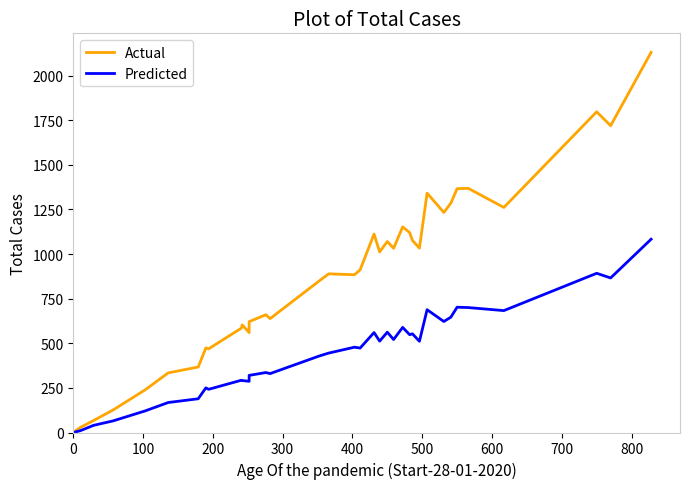

What is the average value of the Predicted series?

400